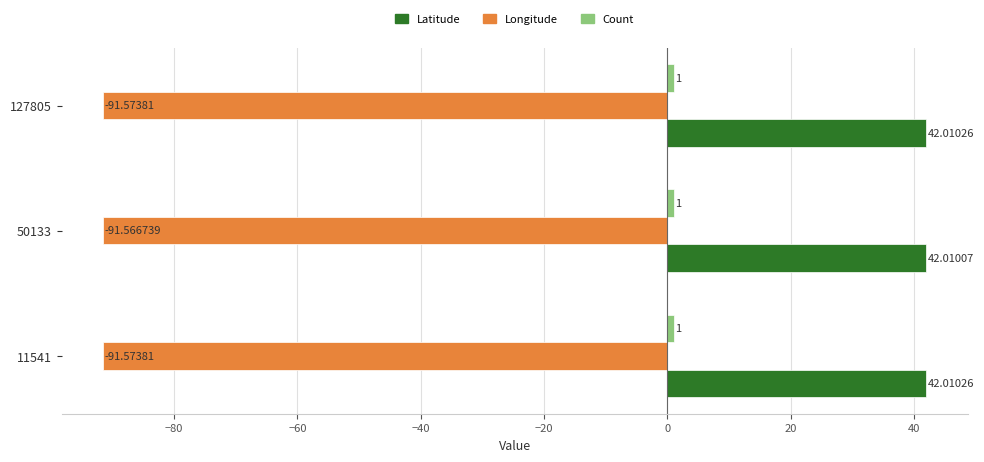

Which series has the largest total across all categories?

Latitude